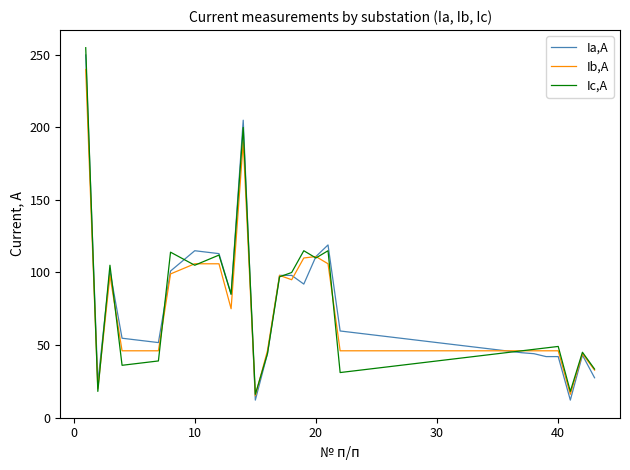

How many distinct data groups are displayed?

3